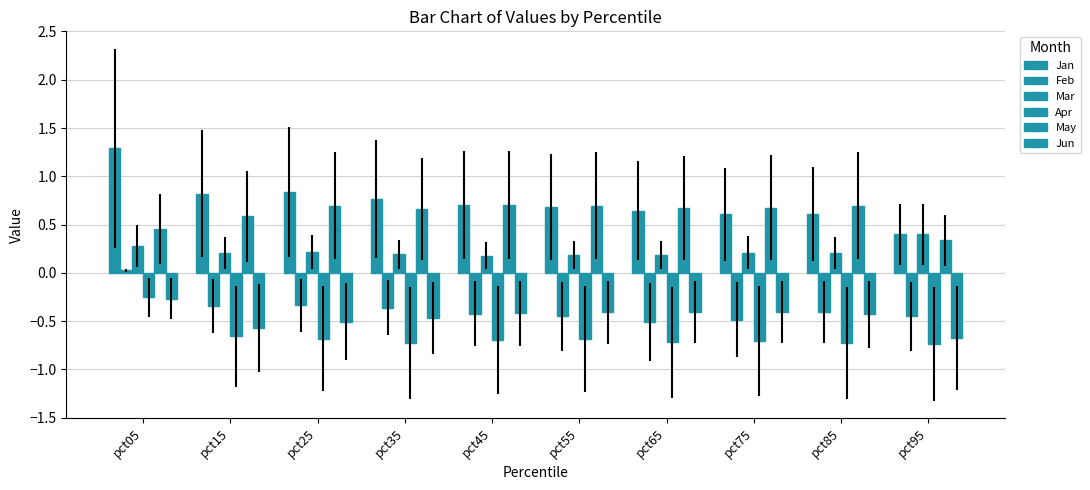

At pct95, list the series in order from largest to smallest.

Mar, Jan, May, Feb, Jun, Apr